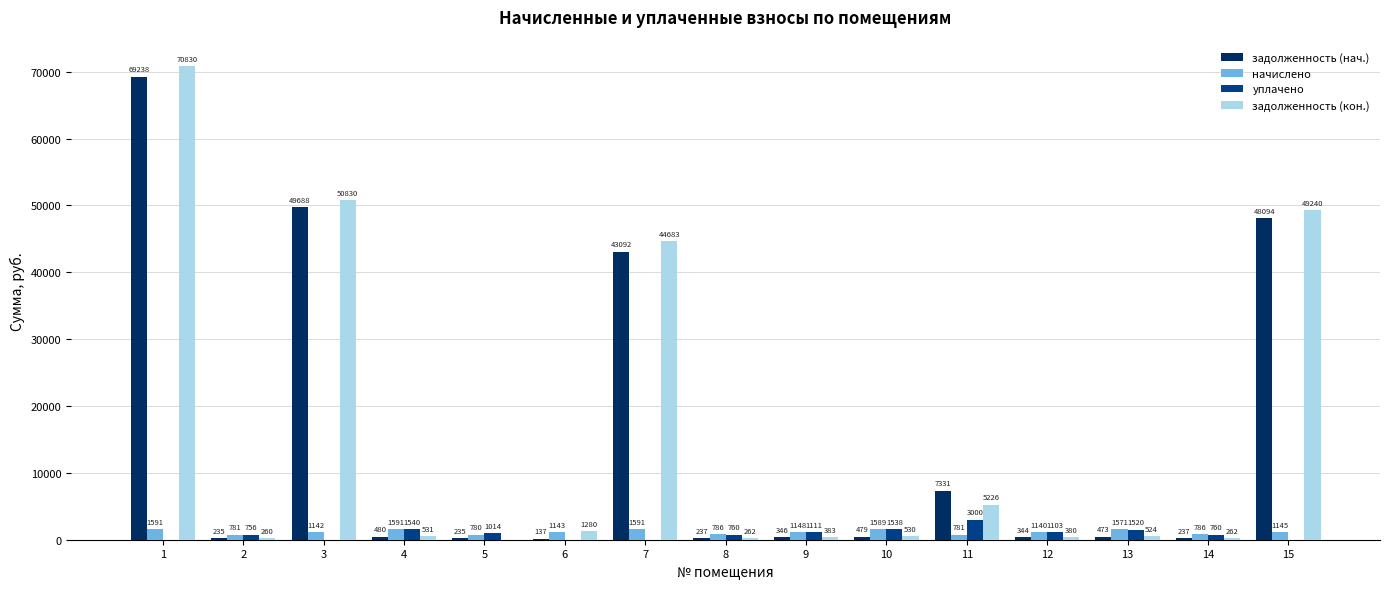

Which series has the largest total across all categories?

задолженность (кон.)